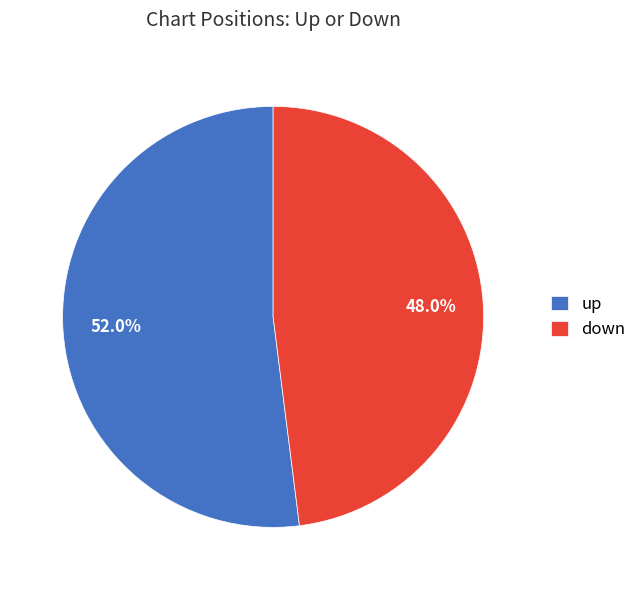

Which category has the biggest portion of the pie?

up